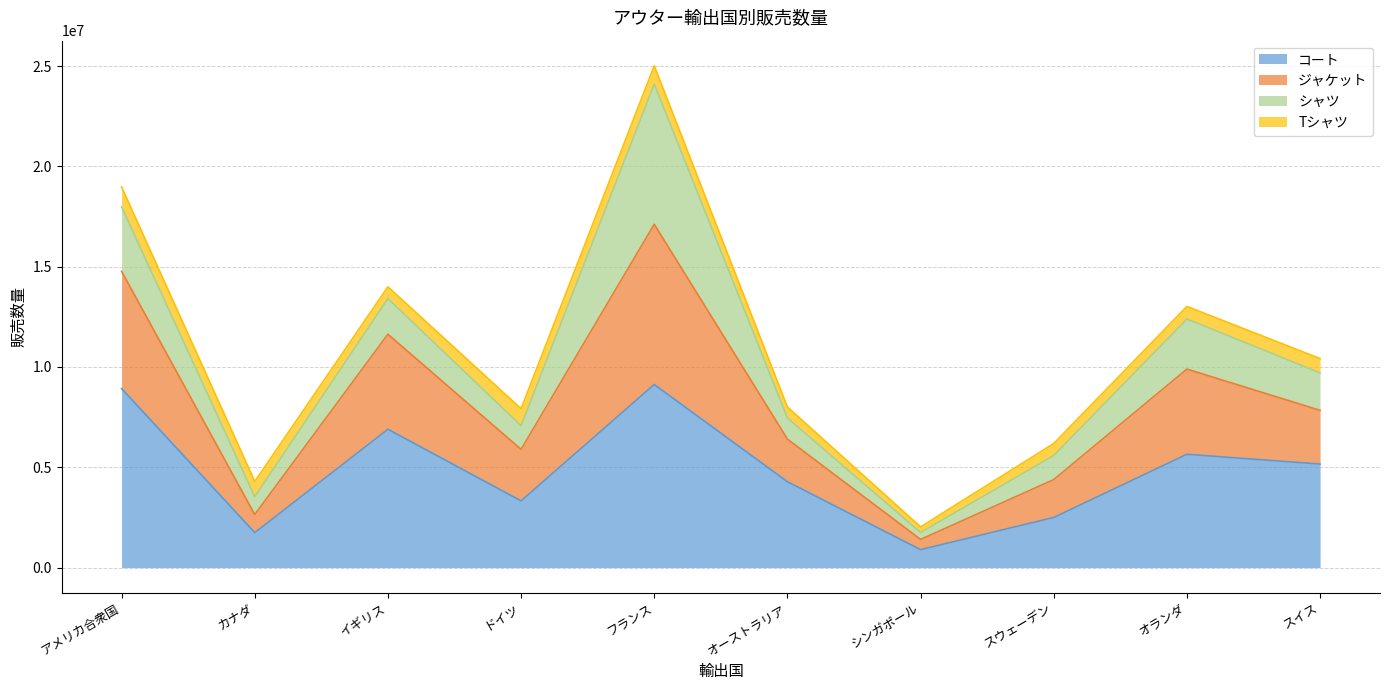

Where is the first local maximum for コート?

イギリス